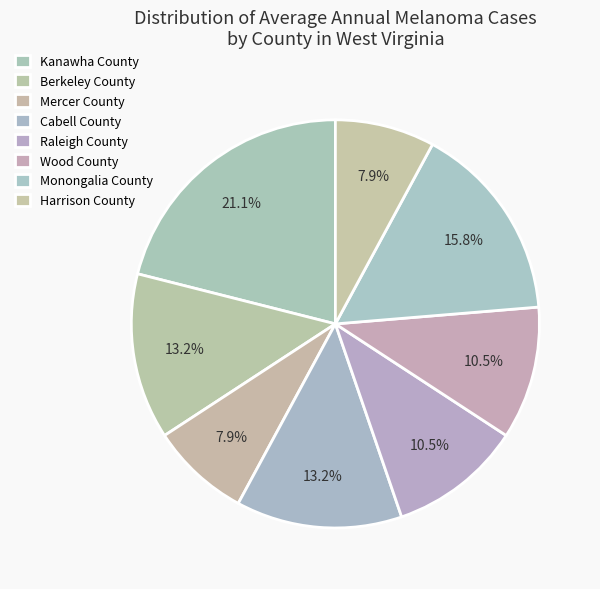

How many slices are in this pie chart?

8